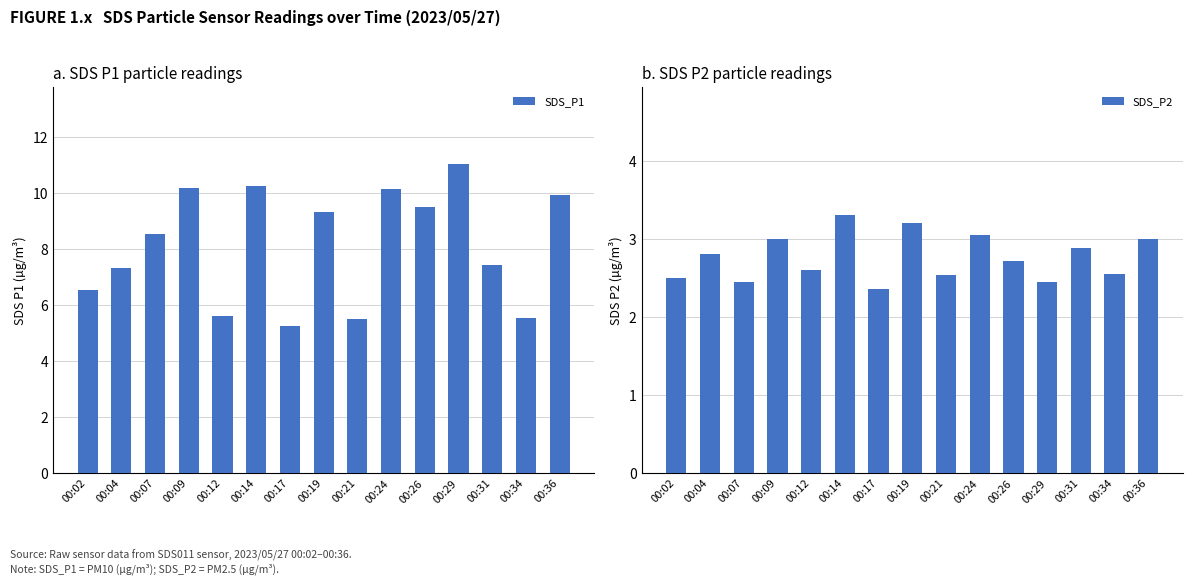

What is the average value of the SDS_P1 series?

8.1